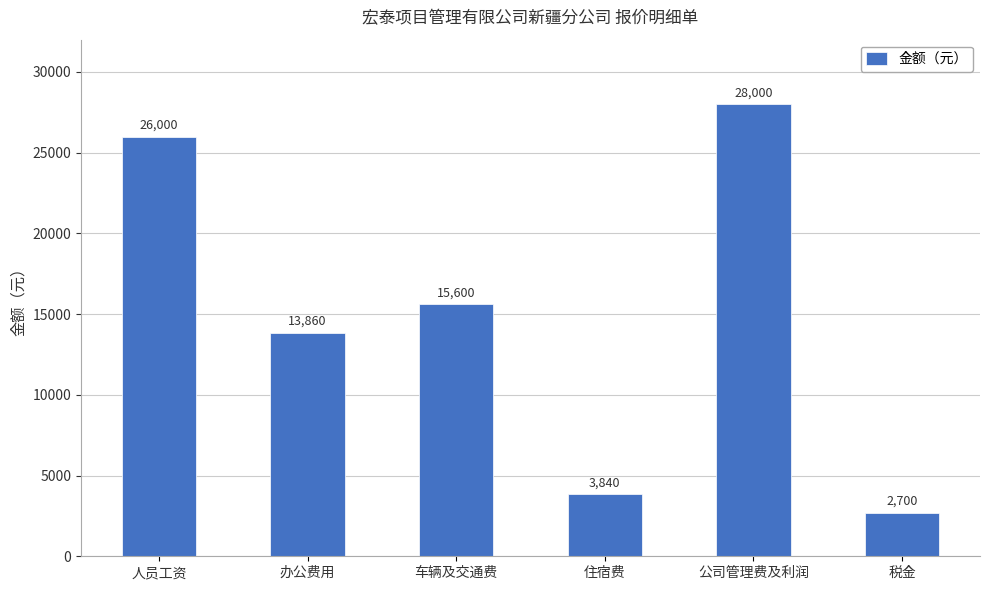

Is it true that the value at 住宿费 is 3840?

True